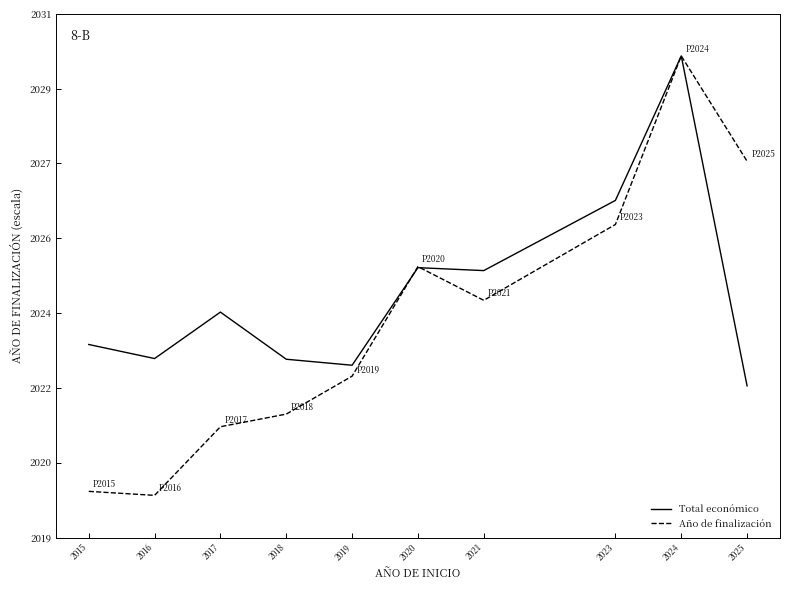

Between 2016 and 2023, which series saw the biggest shift?

Año de finalización